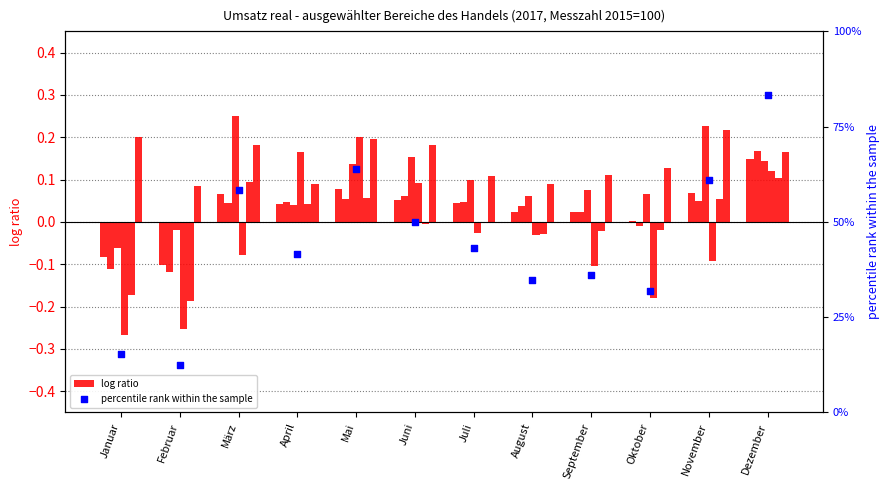

Which series has the largest Y range (max minus min)?

percentile rank within the sample